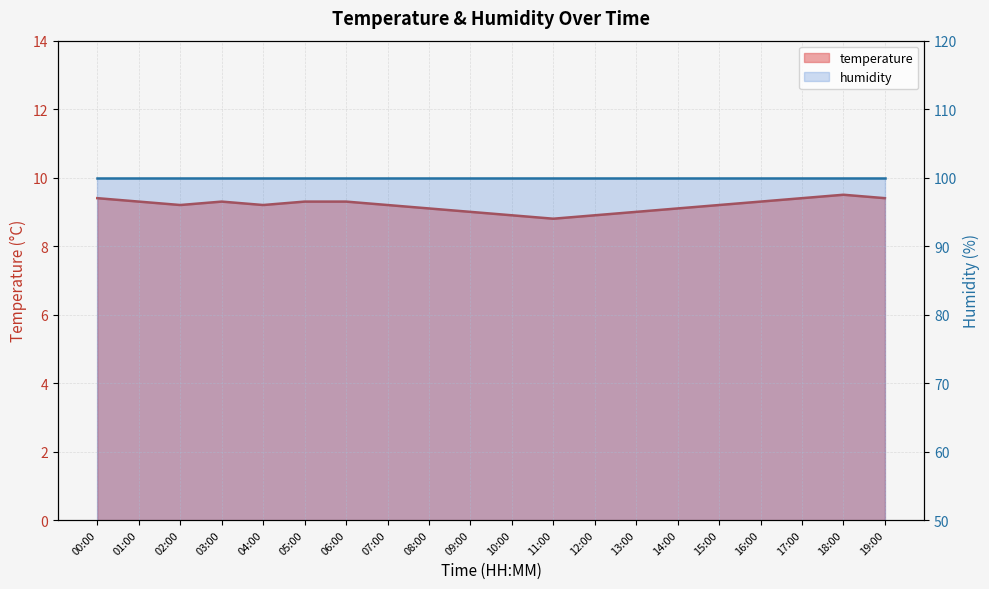

What is the maximum value shown in the chart?

9.5